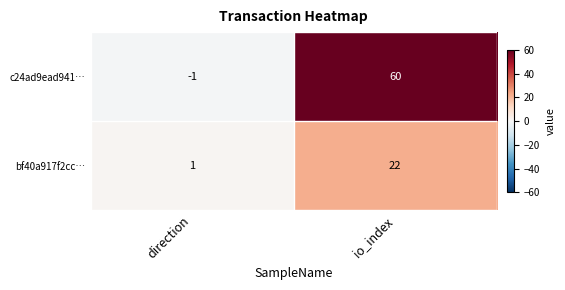

Where is c24ad9ead941… nearest to the value 29?

direction